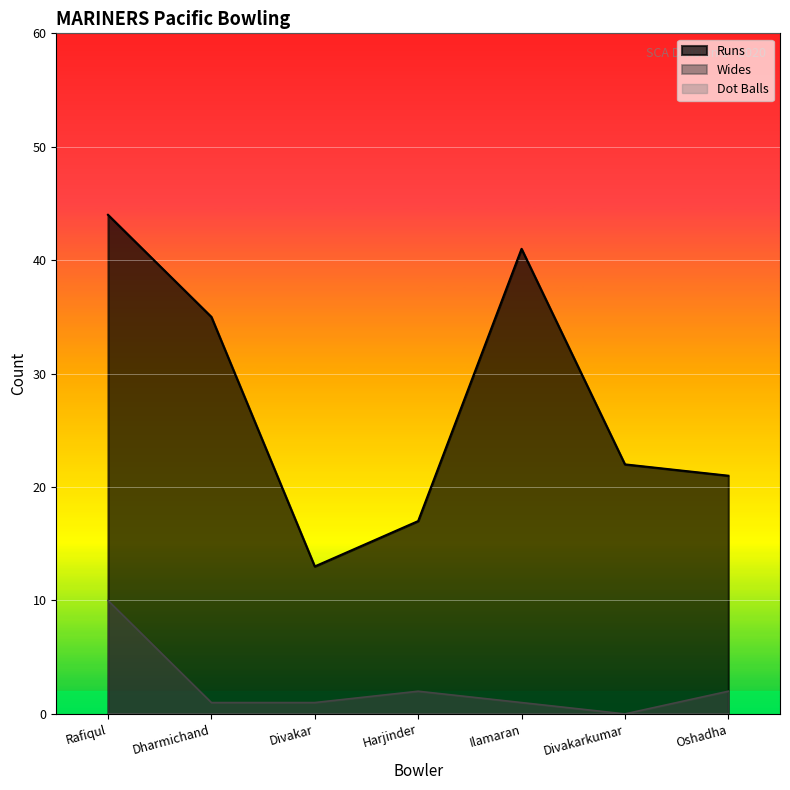

The value of Wides at Rafiqul is 16. True or false?

False